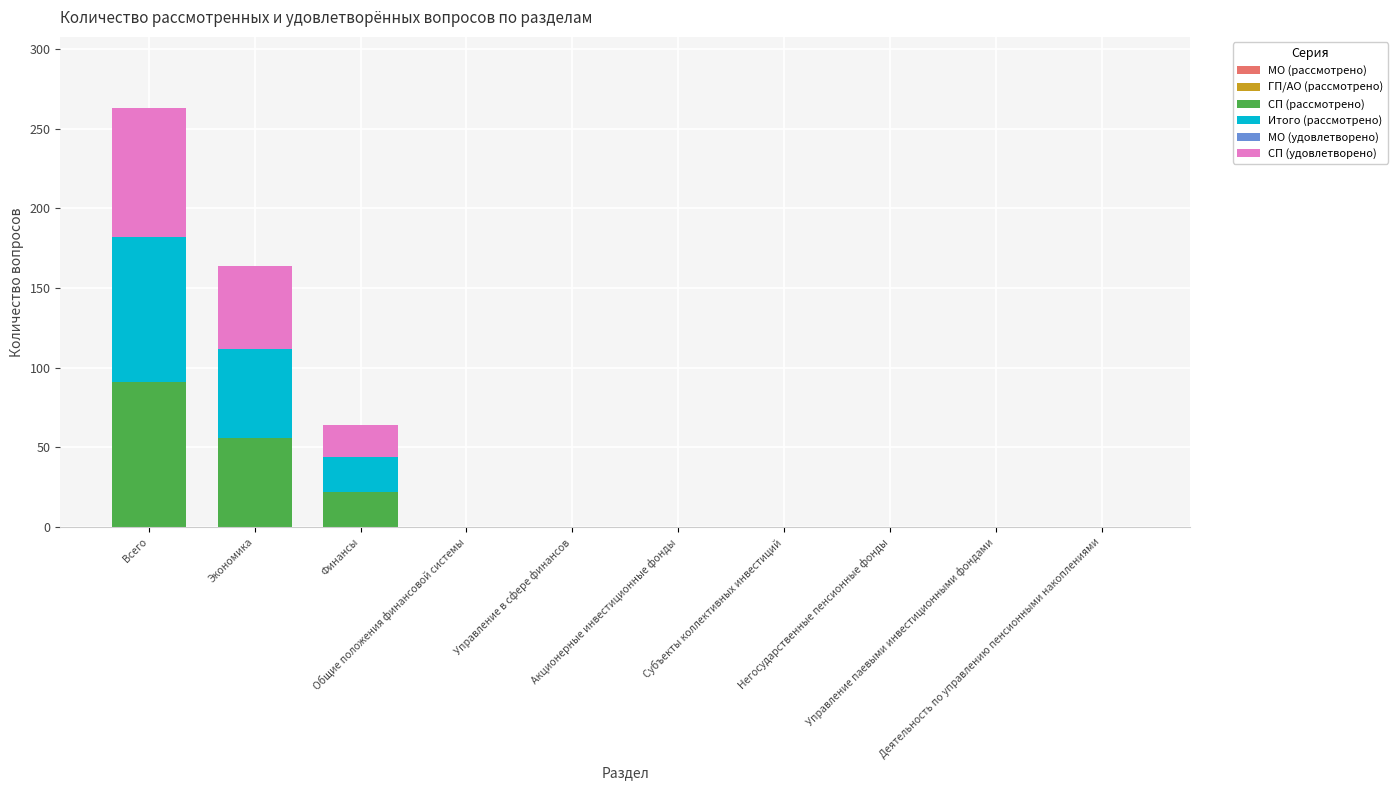

What is the highest value of the СП (рассмотрено) series?

91